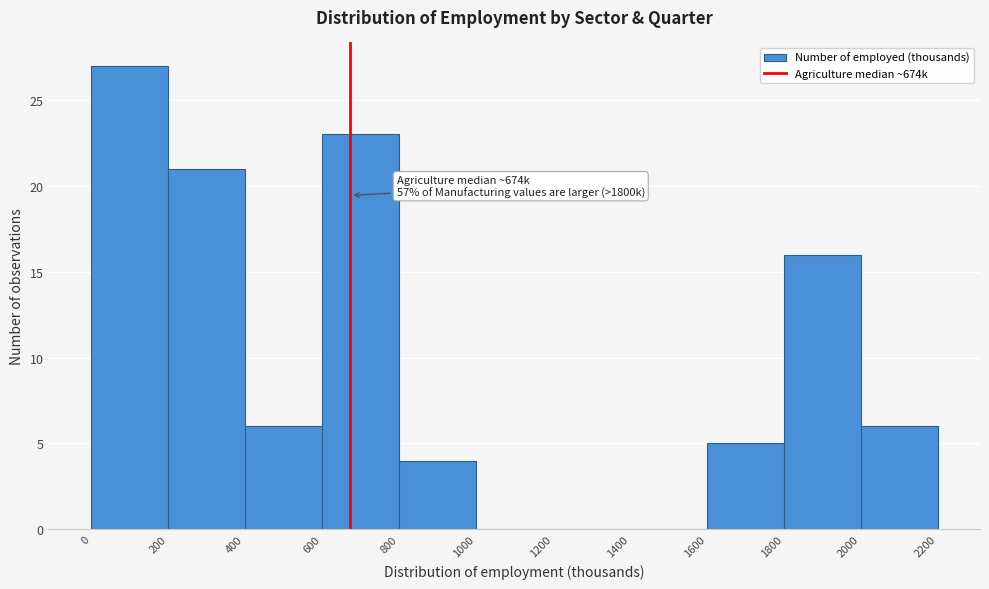

Which range on the x-axis has the tallest bar?

0 to 200